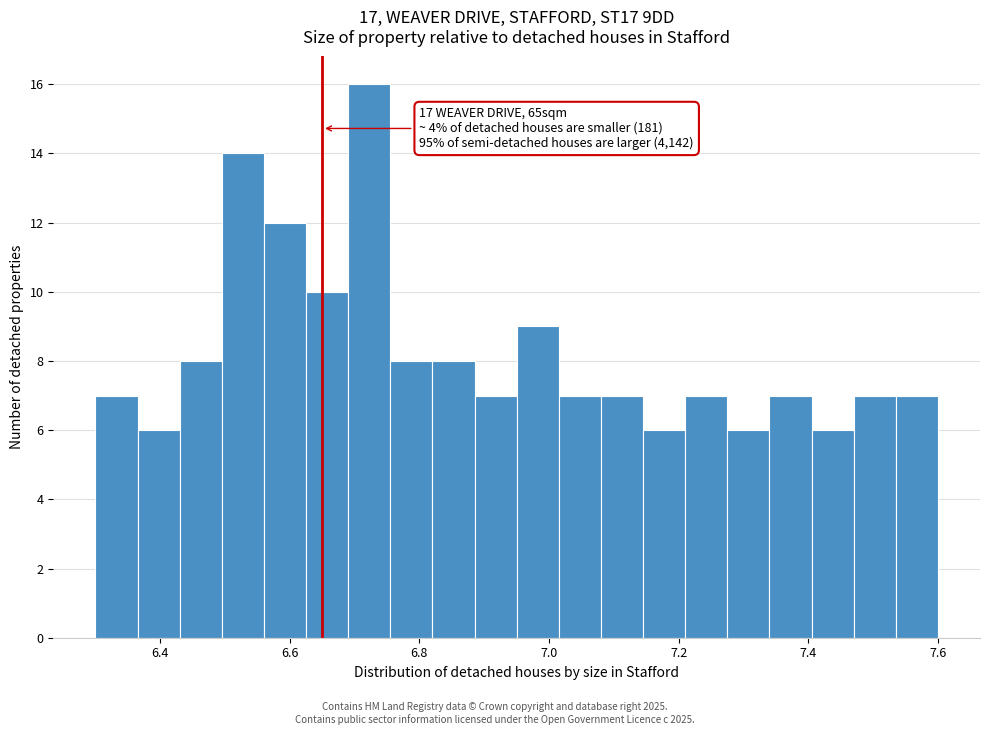

Read against the x-axis, roughly where is the centre of the tallest bar?

6.72